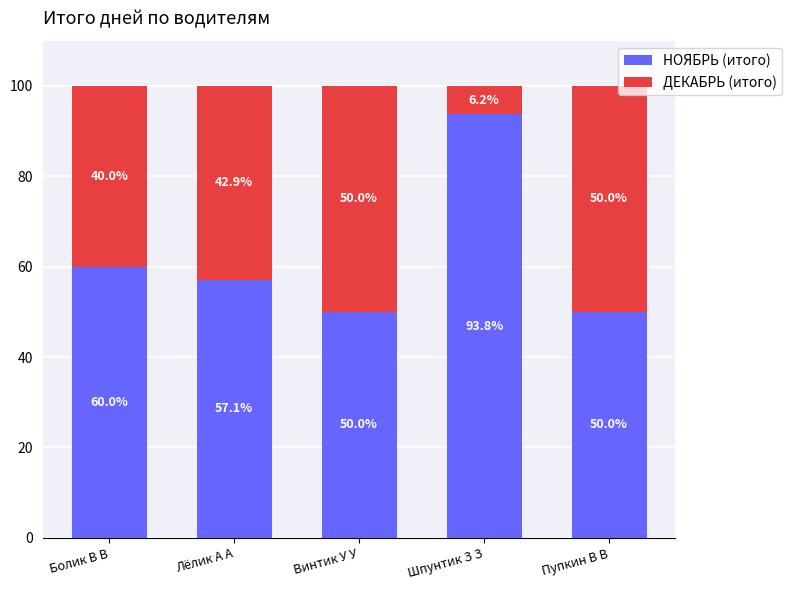

What is the highest value of the НОЯБРЬ (итого) series?

93.8